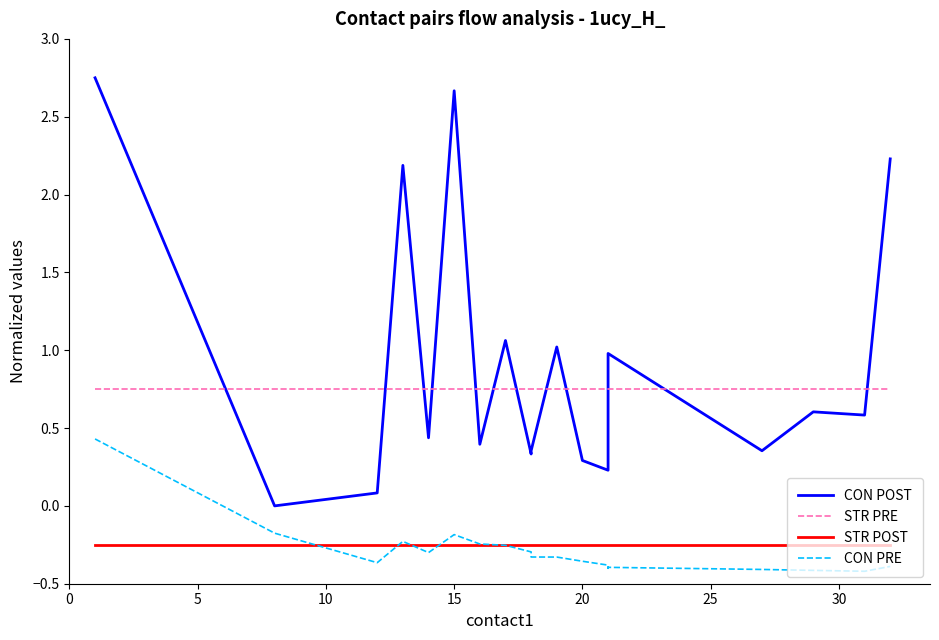

True or false: CON POST and STR POST cross at least once.

False